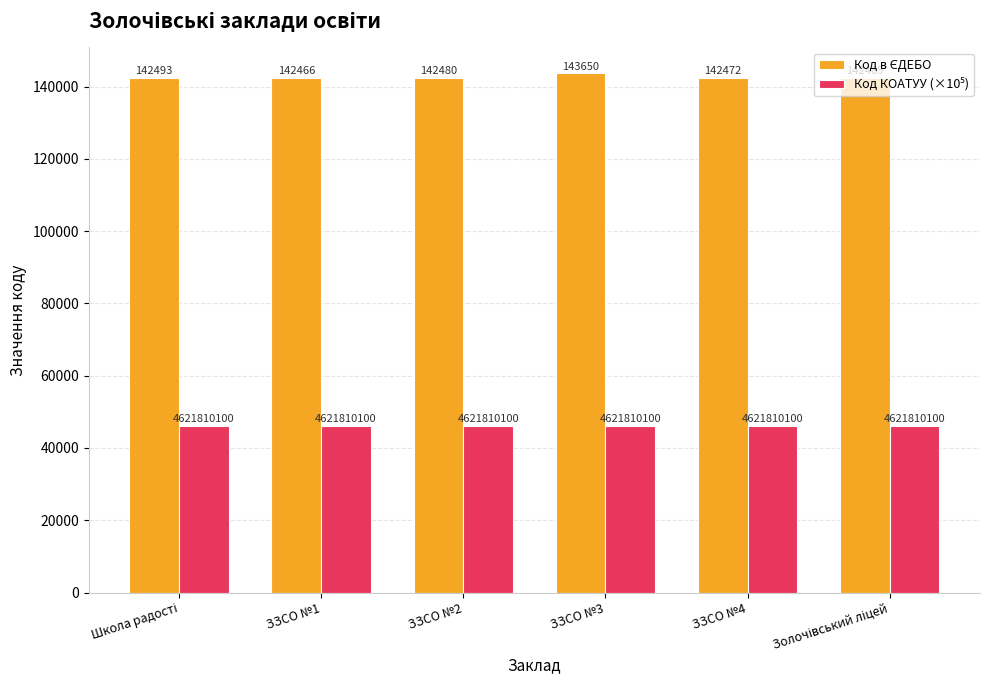

Count the number of categories in the chart.

6